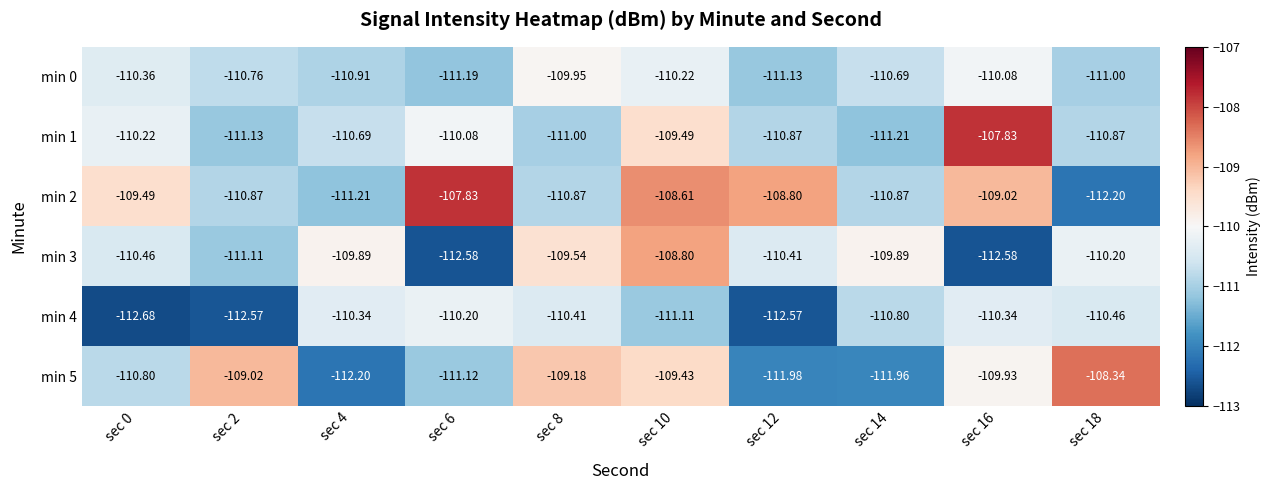

Is the value of min 0 at sec 6 greater than the value of min 3 at sec 8?

No